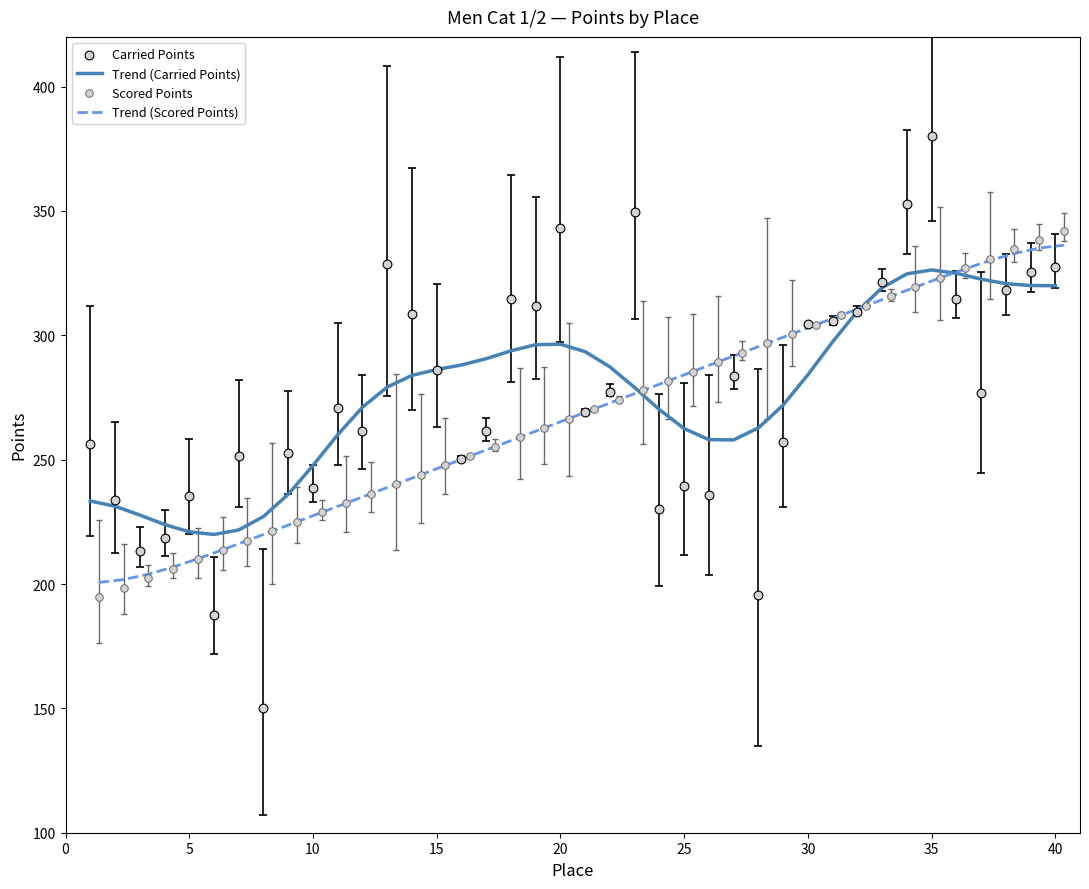

Which series has the largest total across all categories?

Carried Points